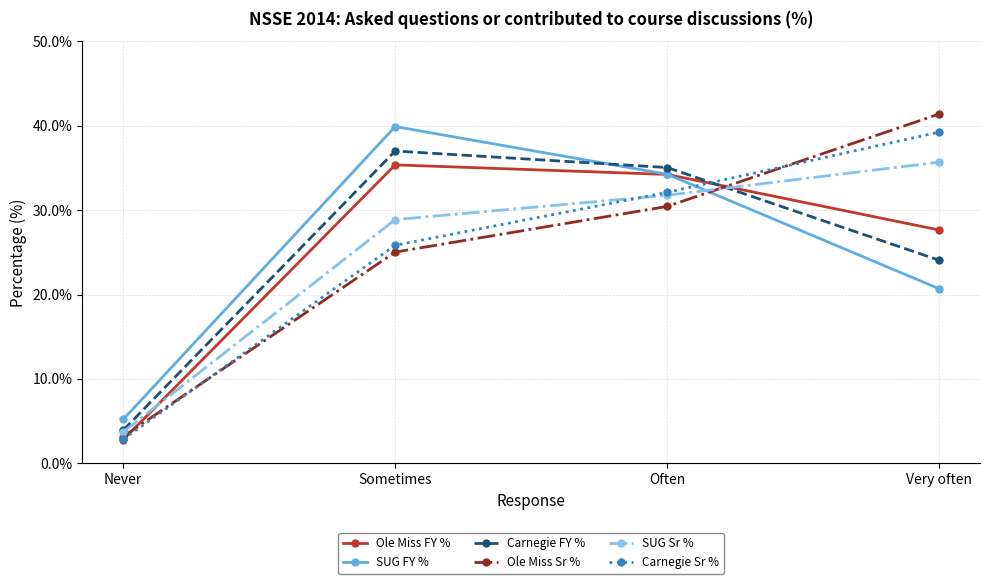

Where is Carnegie FY % nearest to the value 20?

Very often